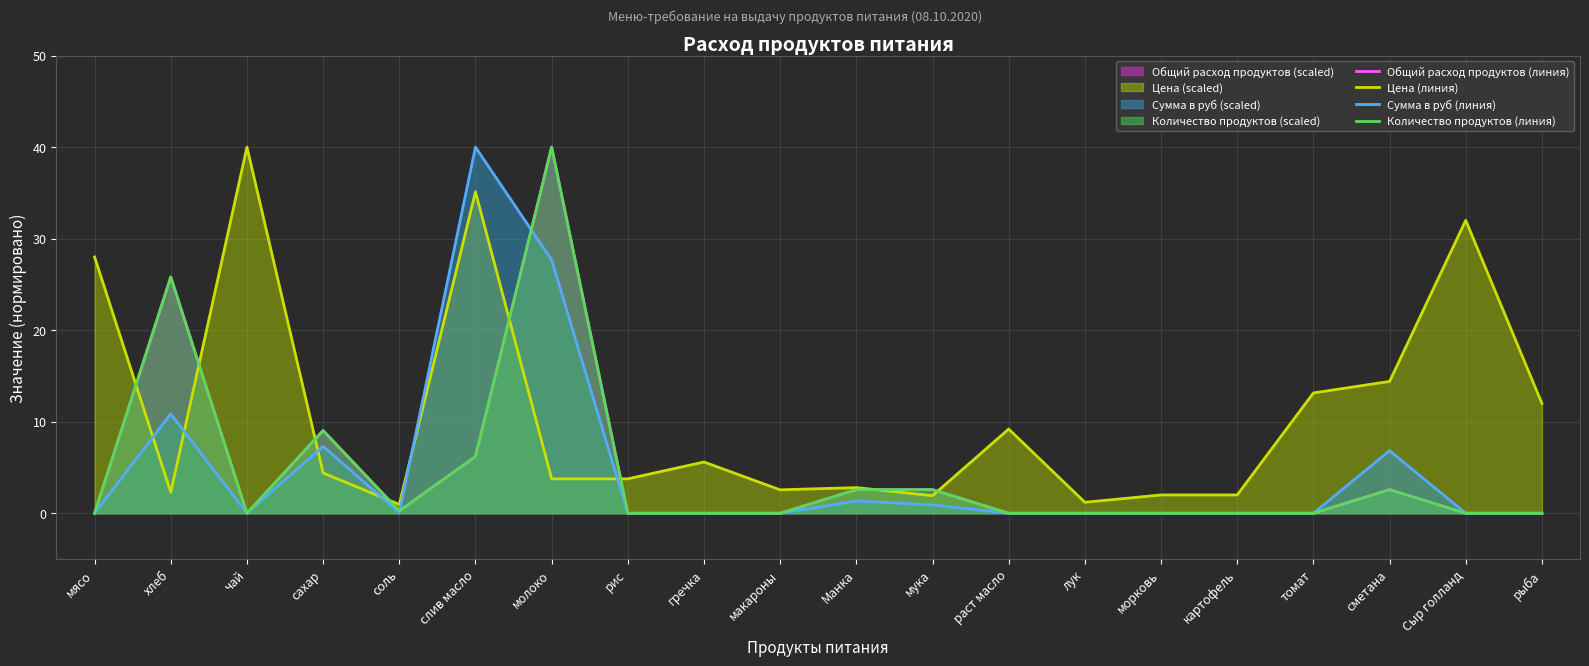

Reading left to right, extract all data points from this chart.

Общий расход продуктов (линия): мясо=0.0	хлеб=25.8	чай=0.0	сахар=9.0	соль=0.3	слив масло=6.2	молоко=40.0	рис=0.0	гречка=0.0	макароны=0.0	Манка=2.6	мука=2.6	раст масло=0.0	лук=0.0	морковь=0.0	картофель=0.0	томат=0.0	сметана=2.6	Сыр голланд=0.0	рыба=0.0
Цена (линия): мясо=28.0	хлеб=2.3	чай=40.0	сахар=4.4	соль=1.0	слив масло=35.1	молоко=3.8	рис=3.8	гречка=5.6	макароны=2.6	Манка=2.8	мука=1.9	раст масло=9.2	лук=1.2	морковь=2.0	картофель=2.0	томат=13.1	сметана=14.4	Сыр голланд=32.0	рыба=12.0
Сумма в руб (линия): мясо=0.0	хлеб=10.8	чай=0.0	сахар=7.3	соль=0.0	слив масло=40.0	молоко=27.7	рис=0.0	гречка=0.0	макароны=0.0	Манка=1.3	мука=0.9	раст масло=0.0	лук=0.0	морковь=0.0	картофель=0.0	томат=0.0	сметана=6.8	Сыр голланд=0.0	рыба=0.0
Количество продуктов (линия): мясо=0.0	хлеб=25.8	чай=0.0	сахар=9.0	соль=0.3	слив масло=6.2	молоко=40.0	рис=0.0	гречка=0.0	макароны=0.0	Манка=2.6	мука=2.6	раст масло=0.0	лук=0.0	морковь=0.0	картофель=0.0	томат=0.0	сметана=2.6	Сыр голланд=0.0	рыба=0.0